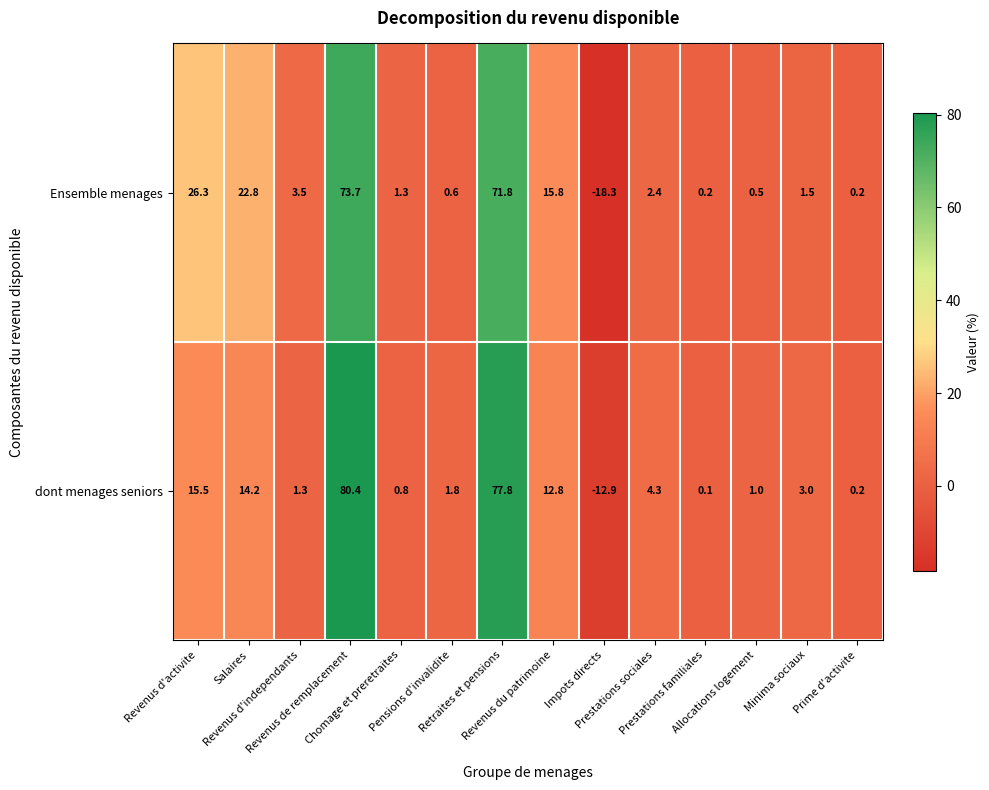

What is the sum of all dont menages seniors values?

200.3